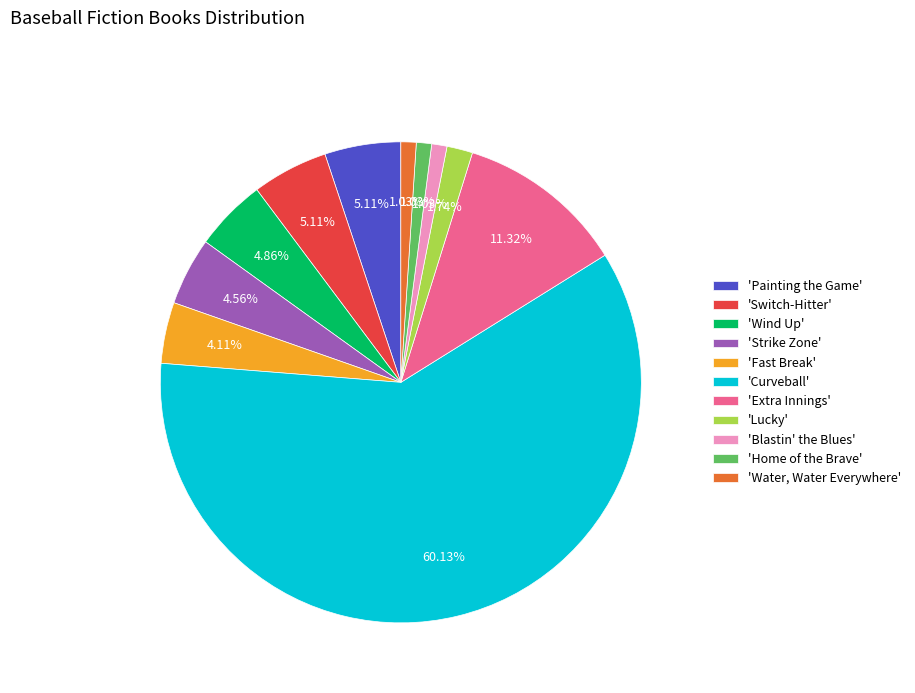

What is the ratio of the value at 'Painting the Game' to the value at 'Switch-Hitter'?

1.0